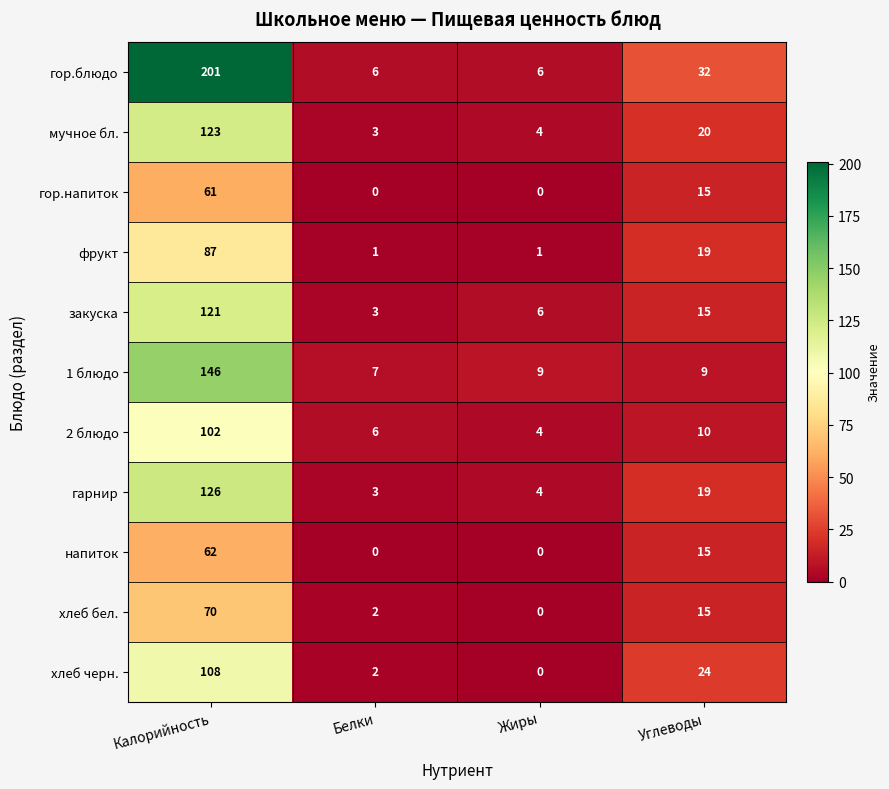

Is it true that гарнир equals 7 at Жиры?

False